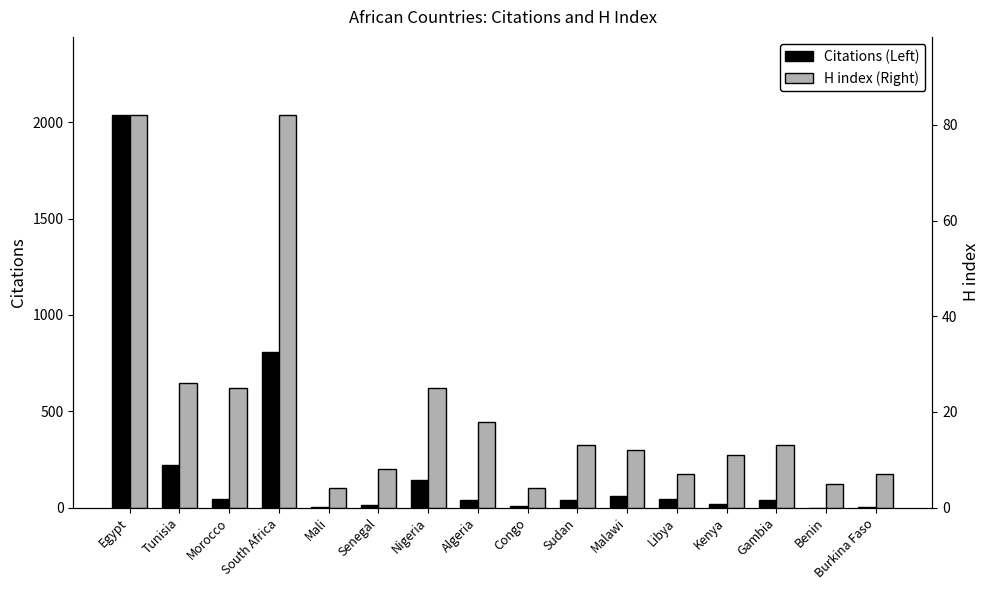

Which category has the highest value across all series?

Egypt